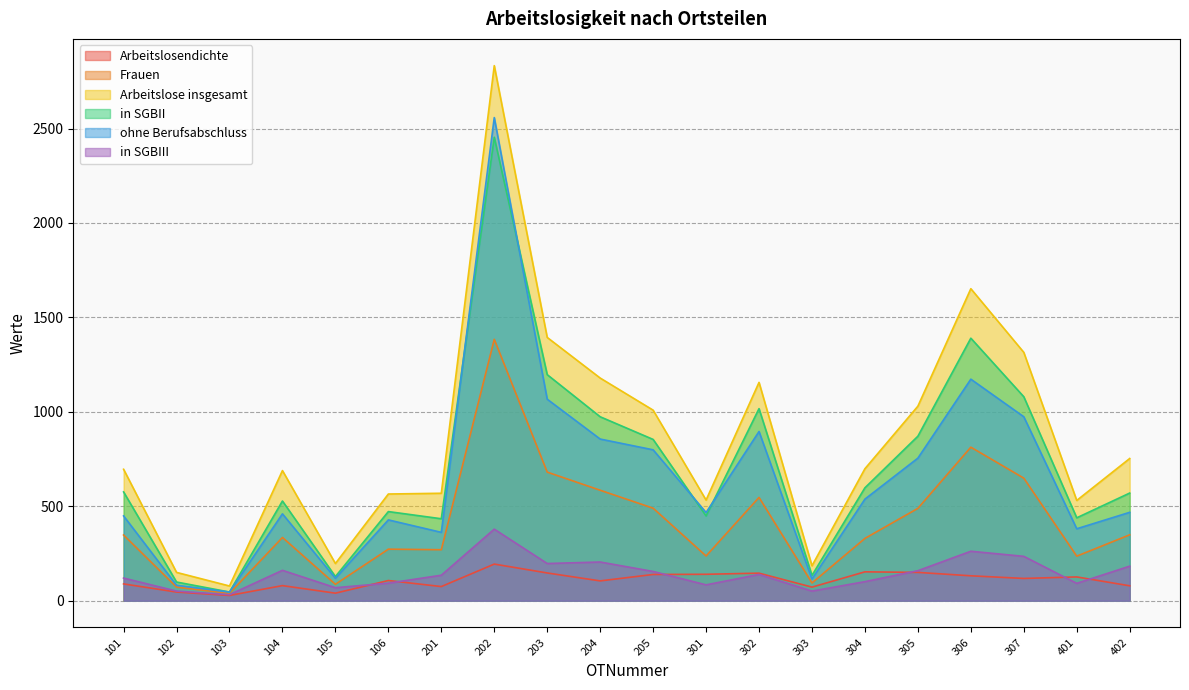

Reading left to right, transcribe all the data shown in this chart.

Arbeitslosendichte: 89	46	28	80	40	107	75	194	147	105	139	140	146	72	153	150	132	118	126	79
Frauen: 348	72	39	335	87	273	270	1384	681	585	490	237	547	94	330	489	813	649	236	349
Arbeitslose insgesamt: 696	150	78	689	197	565	569	2833	1394	1179	1009	533	1156	185	699	1030	1652	1315	531	753
in SGBII: 576	99	46	528	128	472	434	2454	1197	974	854	449	1017	134	598	871	1390	1080	439	570
ohne Berufsabschluss: 449	82	46	460	119	428	362	2558	1067	856	799	467	896	115	538	755	1173	974	381	468
in SGBIII: 120	51	32	161	69	93	135	379	197	205	155	84	139	51	101	159	262	235	92	183